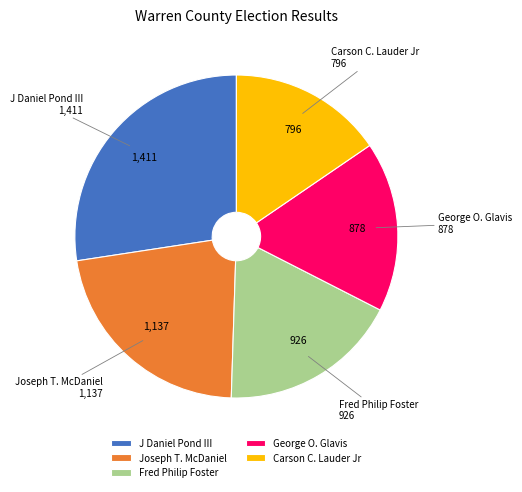

Is the sum of J Daniel Pond III and Carson C. Lauder Jr greater than half?

No